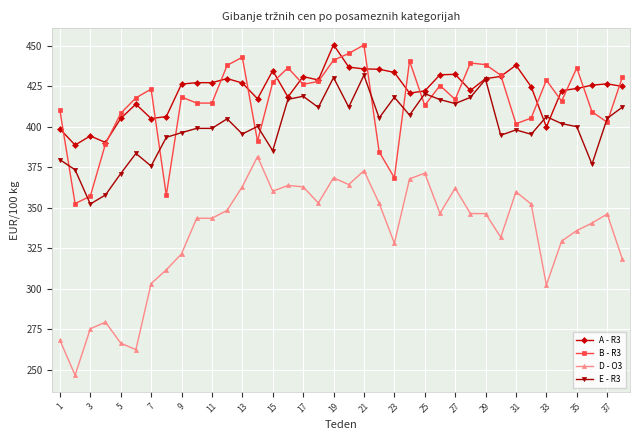

Which series has the largest range (max minus min)?

D - O3